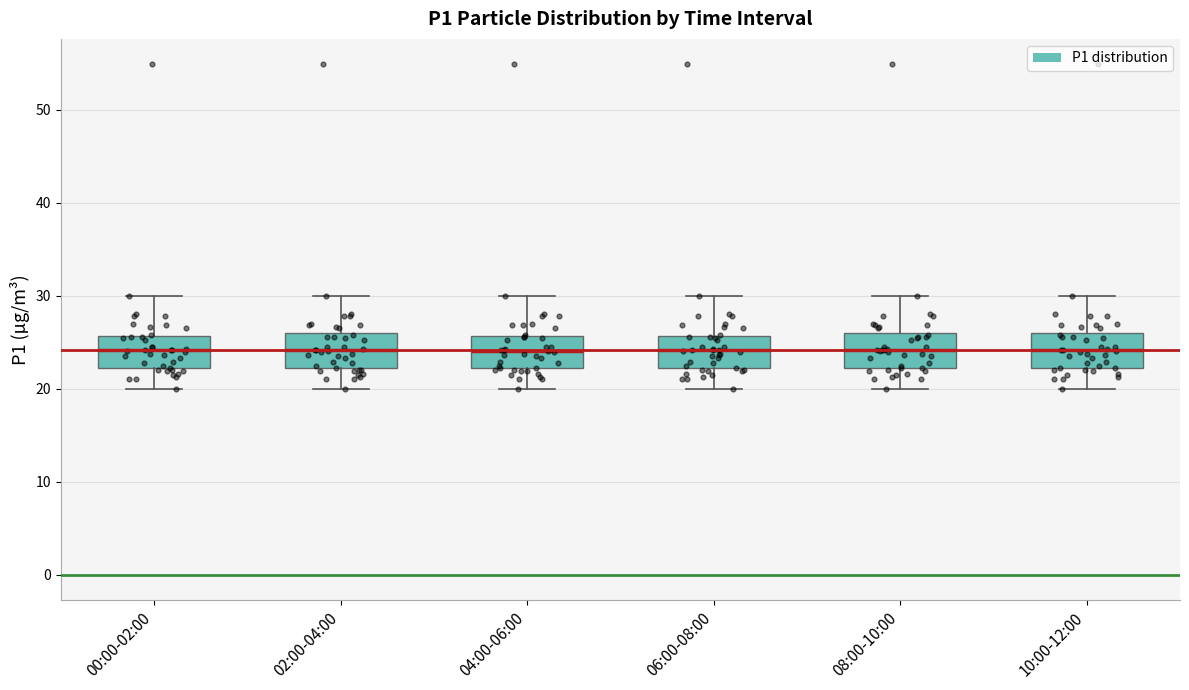

Reading left to right, transcribe this box plot: for each box, give where its median line is, the range the box spans, and where its two whiskers end, as read against the y-axis. The values are not printed on the chart, so give them approximately, as read against the axis.

00:00-02:00: median 24, box 22 to 26, whiskers 20 to 30
02:00-04:00: median 24, box 22 to 26, whiskers 20 to 30
04:00-06:00: median 24, box 22 to 26, whiskers 20 to 30
06:00-08:00: median 24, box 22 to 26, whiskers 20 to 30
08:00-10:00: median 24, box 22 to 26, whiskers 20 to 30
10:00-12:00: median 24, box 22 to 26, whiskers 20 to 30